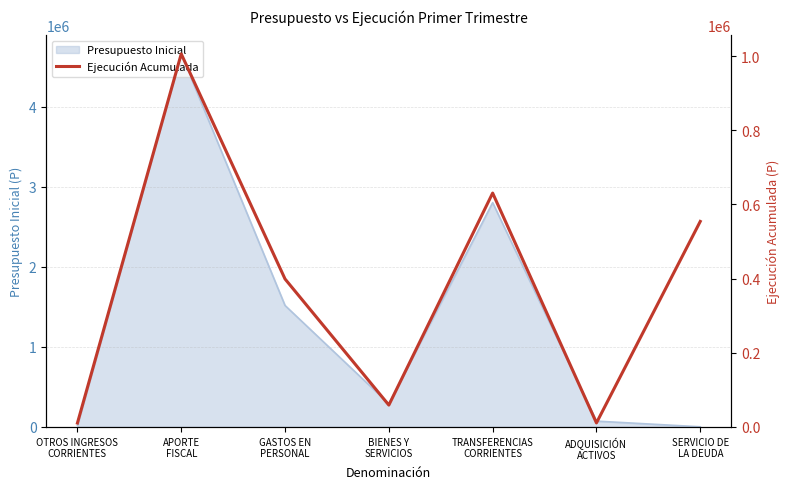

The chart shows a value of 17333 at OTROS INGRESOS
CORRIENTES. True or false?

False